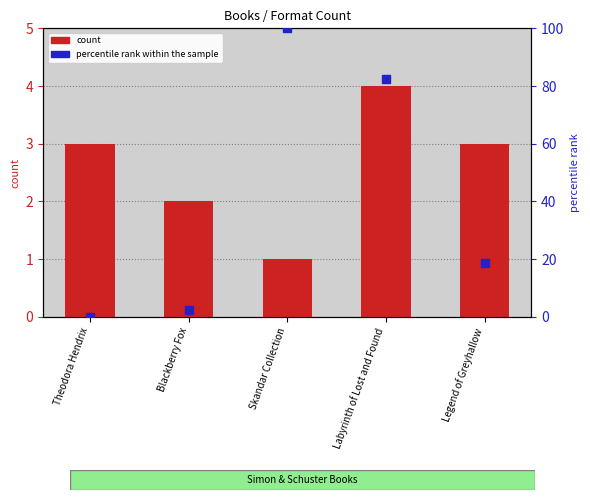

Is the value of count at Theodora Hendrix greater than the value of percentile rank within the sample at Theodora Hendrix?

Yes